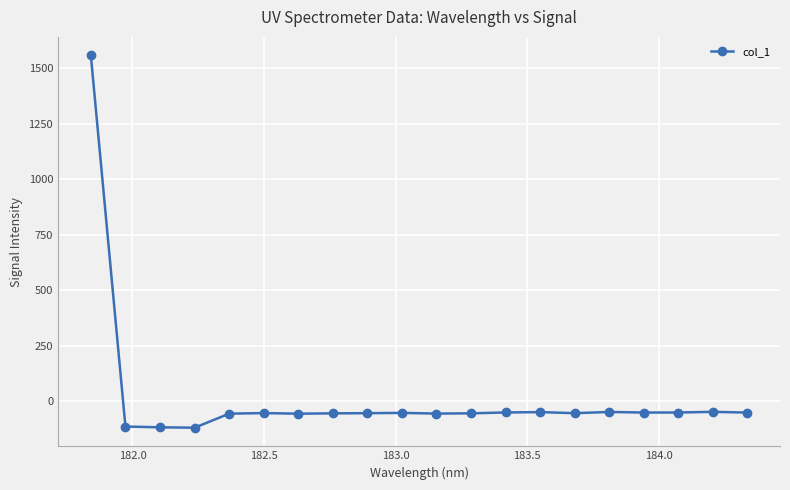

What is the value of the 17th point from the left?

-51.3